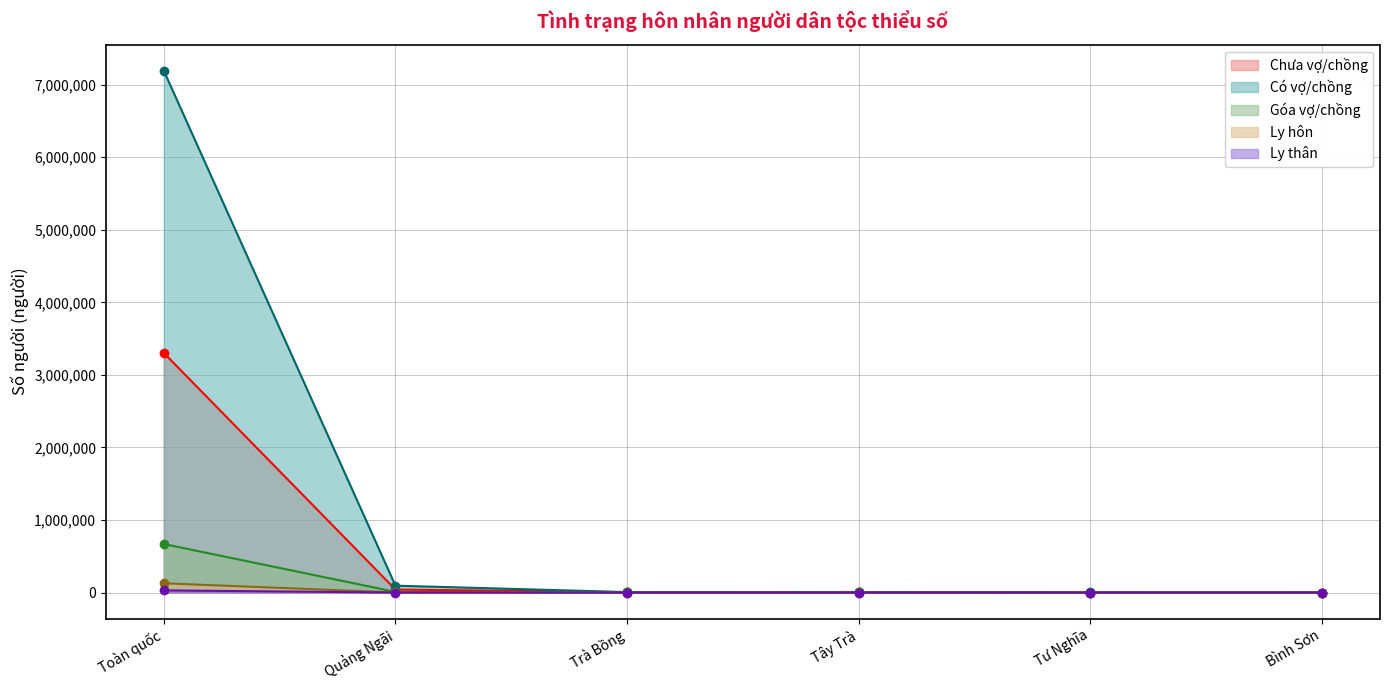

How many categories are shown in the chart?

6